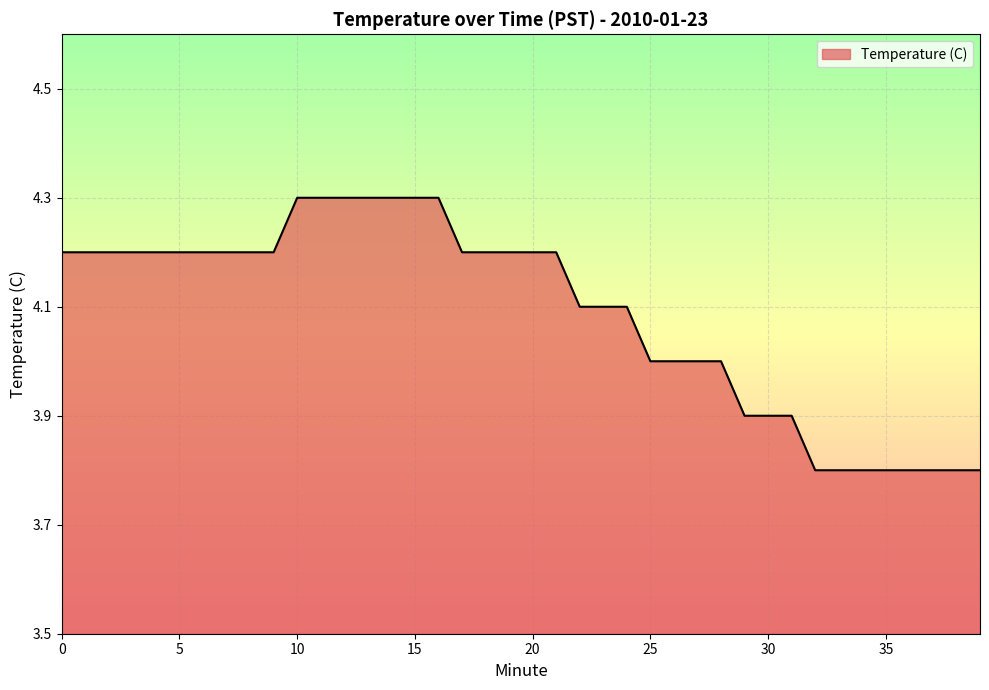

What is the difference between the second highest and minimum values?

0.5